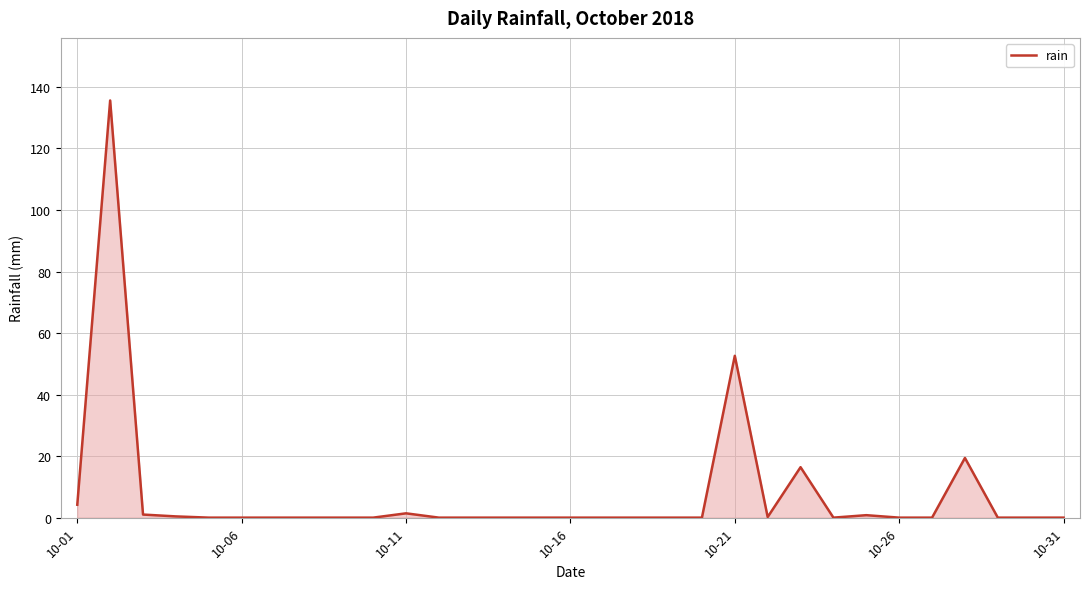

What is the difference between the maximum and minimum values?

135.6